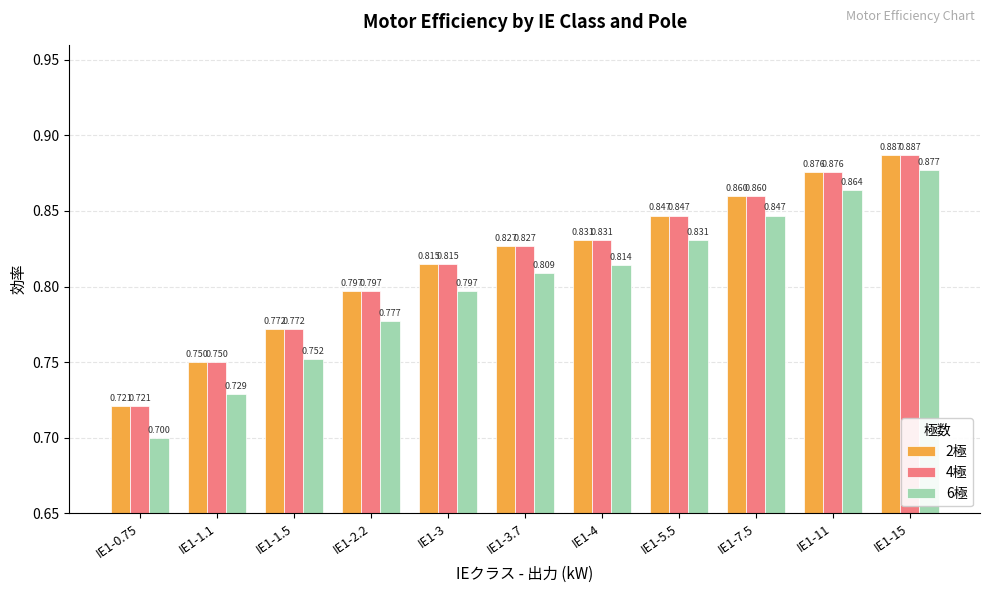

Is the value of 2極 at IE1-1.5 greater than the value of 4極 at IE1-3?

No